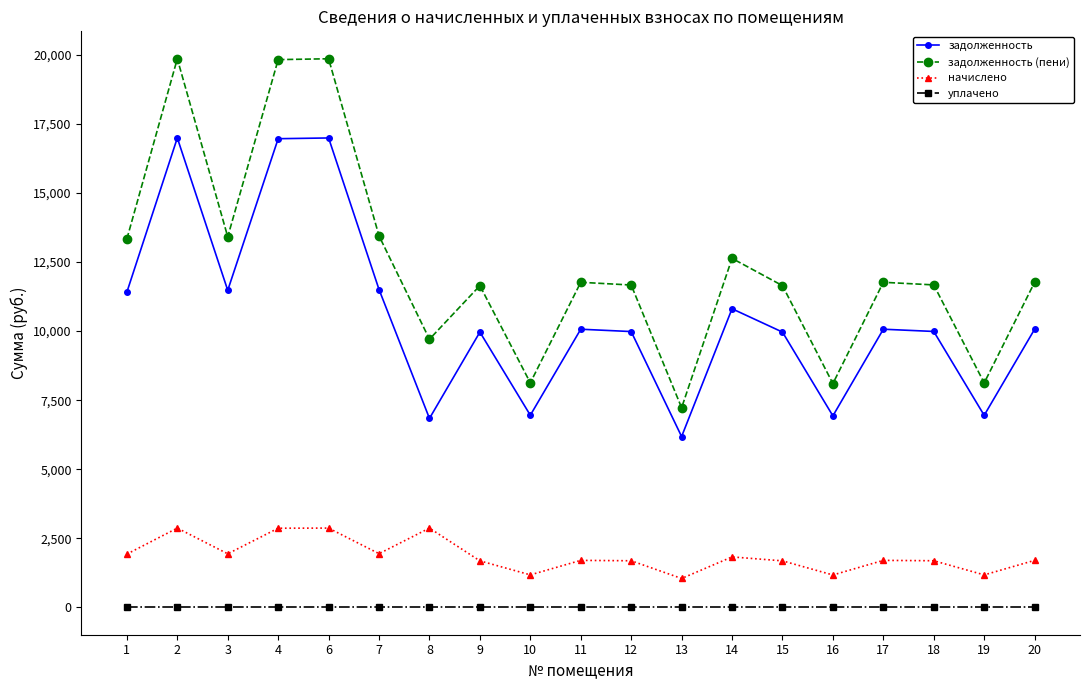

True or false: задолженность has more than 1 points higher than both neighbors.

True